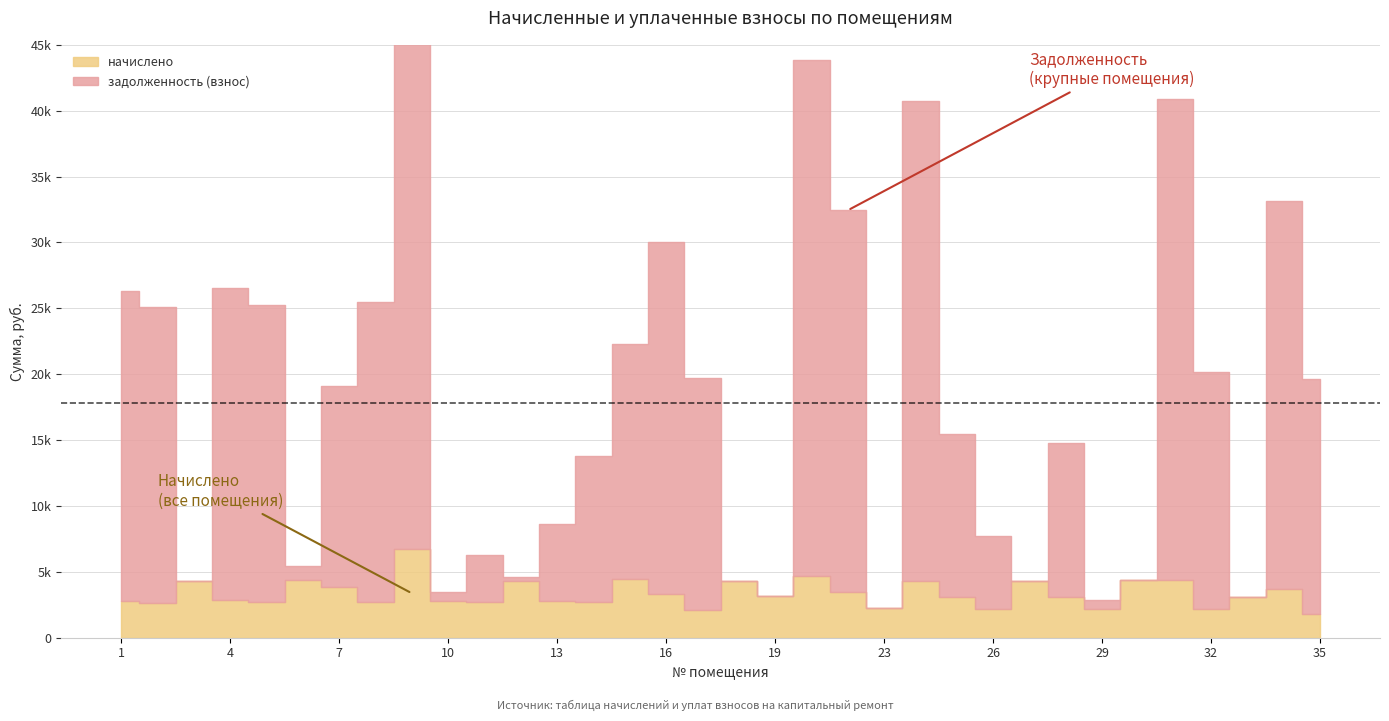

The value of задолженность (взнос) at 5 is 22541.8. True or false?

True